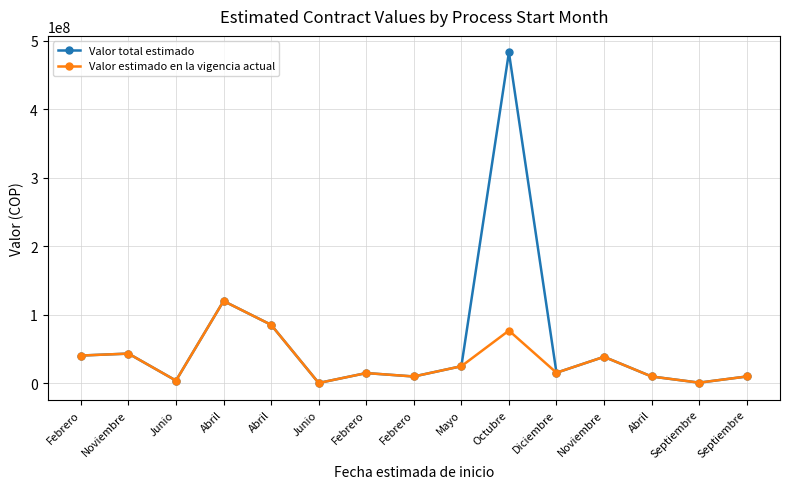

True or false: Valor total estimado and Valor estimado en la vigencia actual intersect in this chart.

False